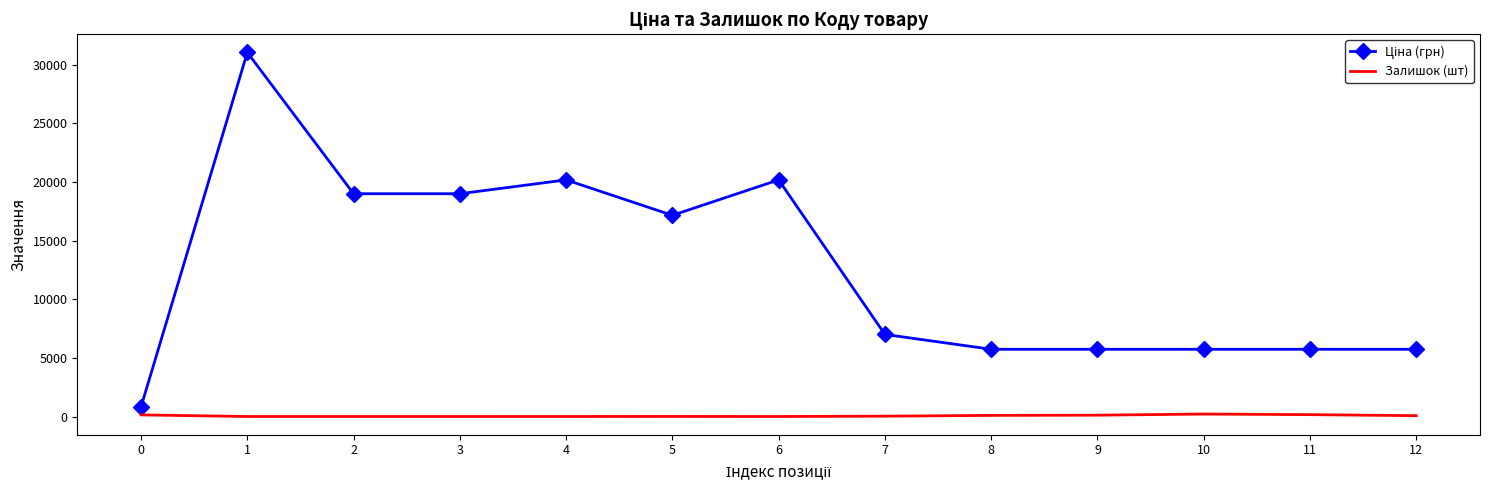

What is the difference between the highest and lowest values at 1?

31058.4